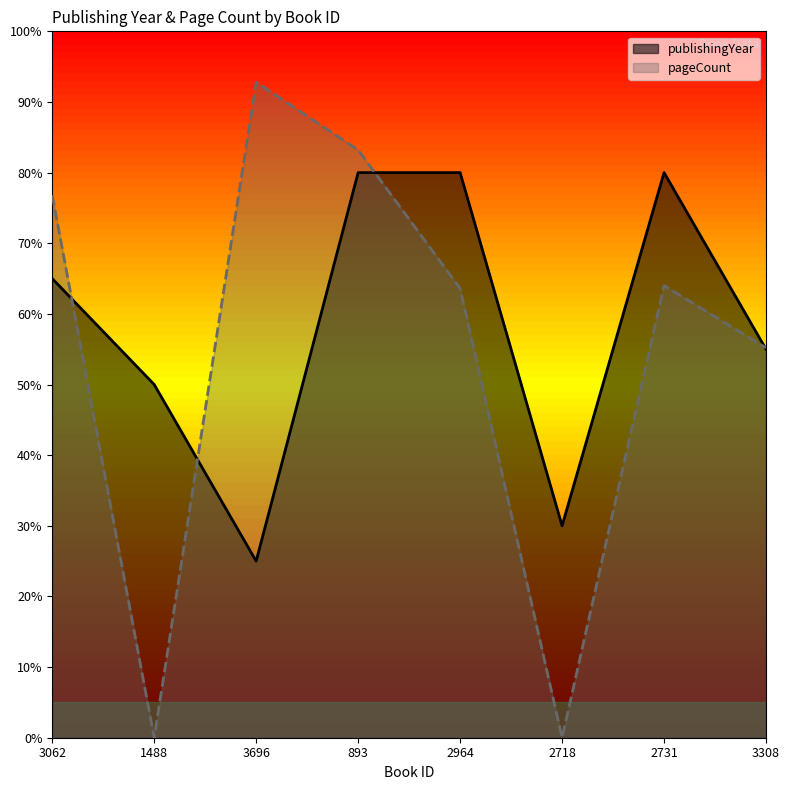

How many lines are shown in the chart?

2